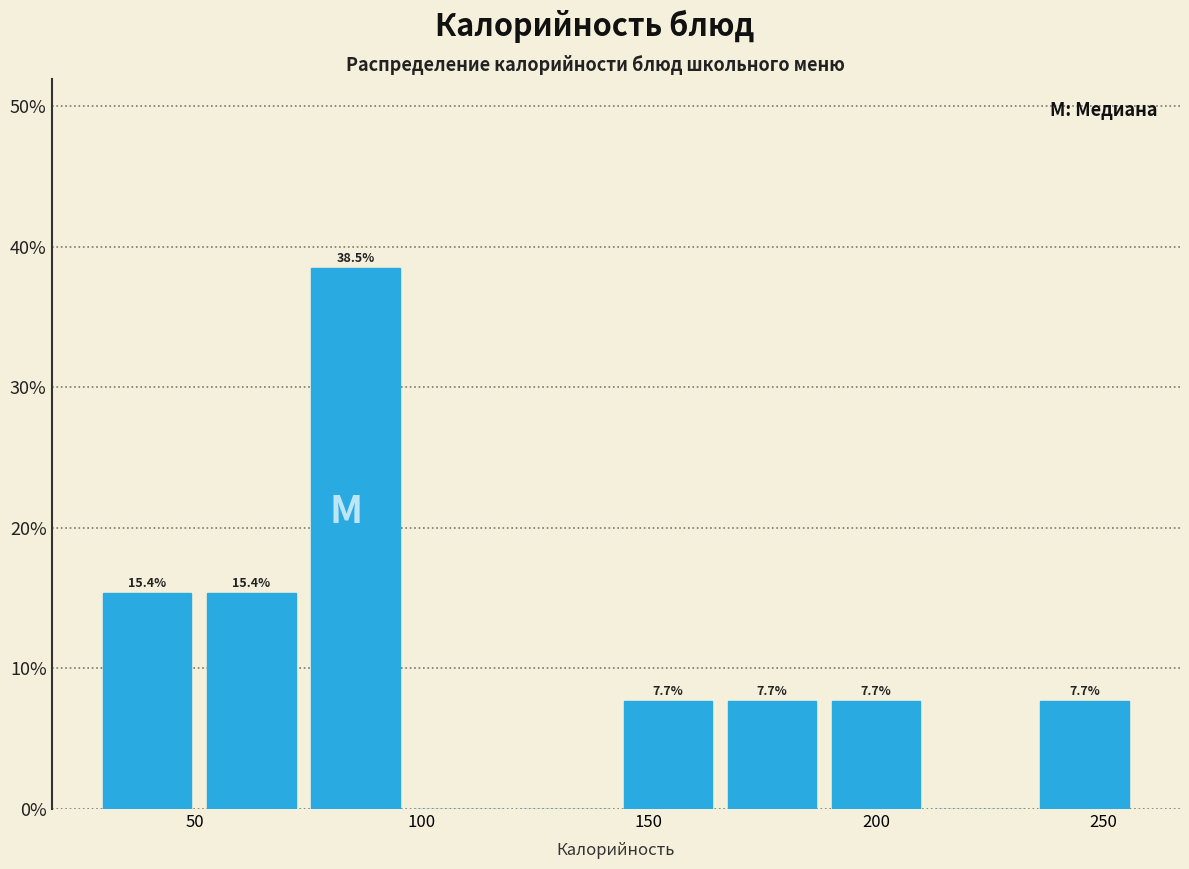

Which range on the x-axis has the tallest bar?

75 to 95